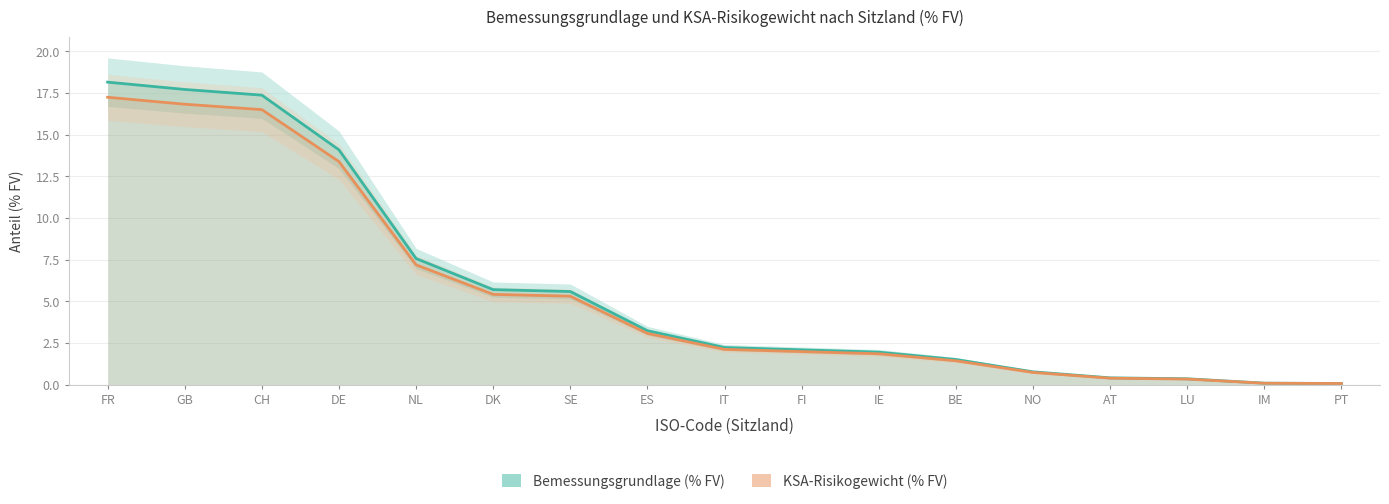

How many values in the Bemessungsgrundlage (% FV) series are below 2?

7